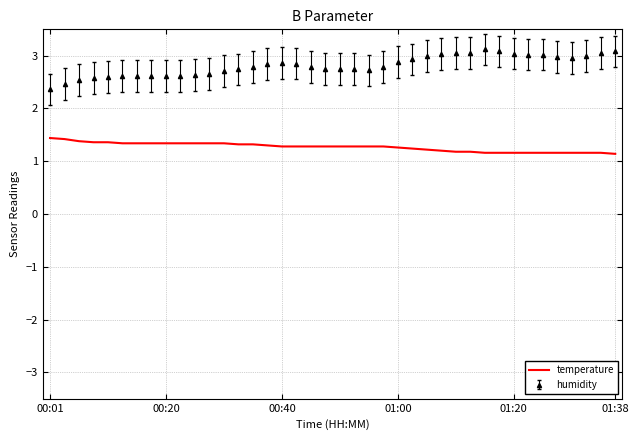

What is the difference between the maximum and minimum values in the humidity series?

0.8